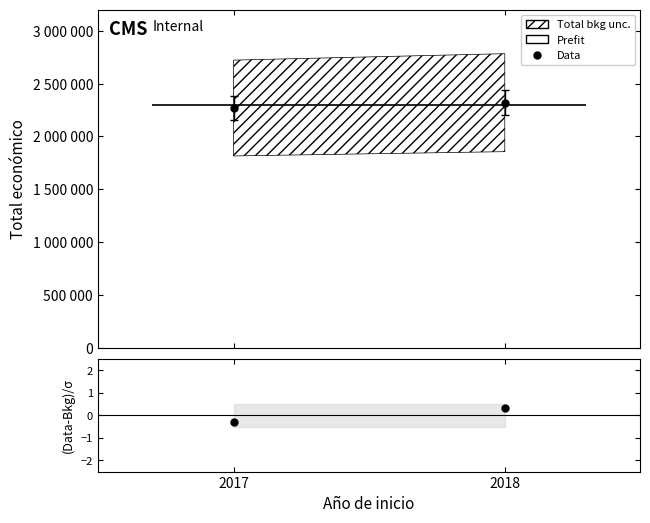

How many data points are less than 2319906?

1